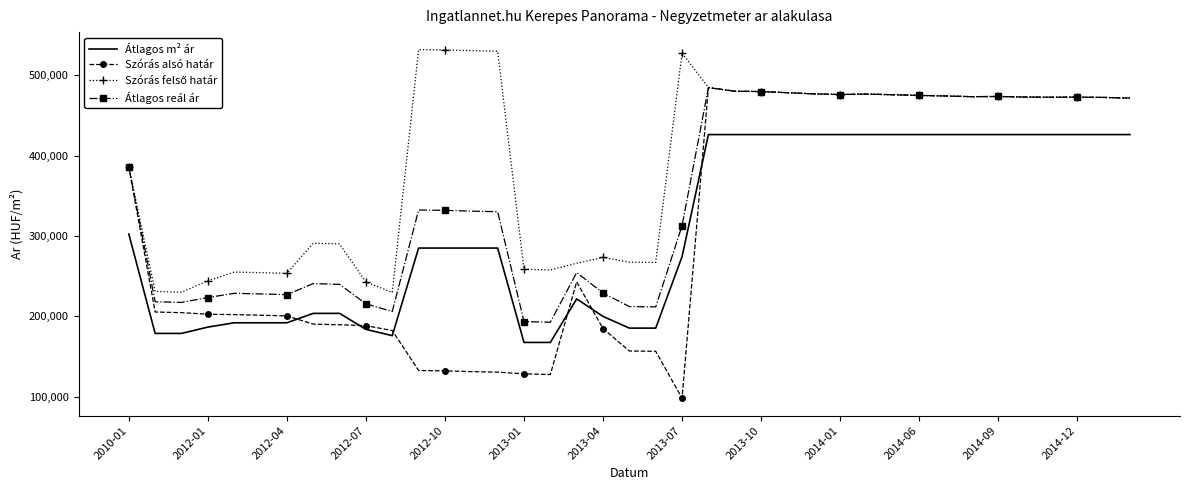

What is the minimum value for Szórás alsó határ?

98242